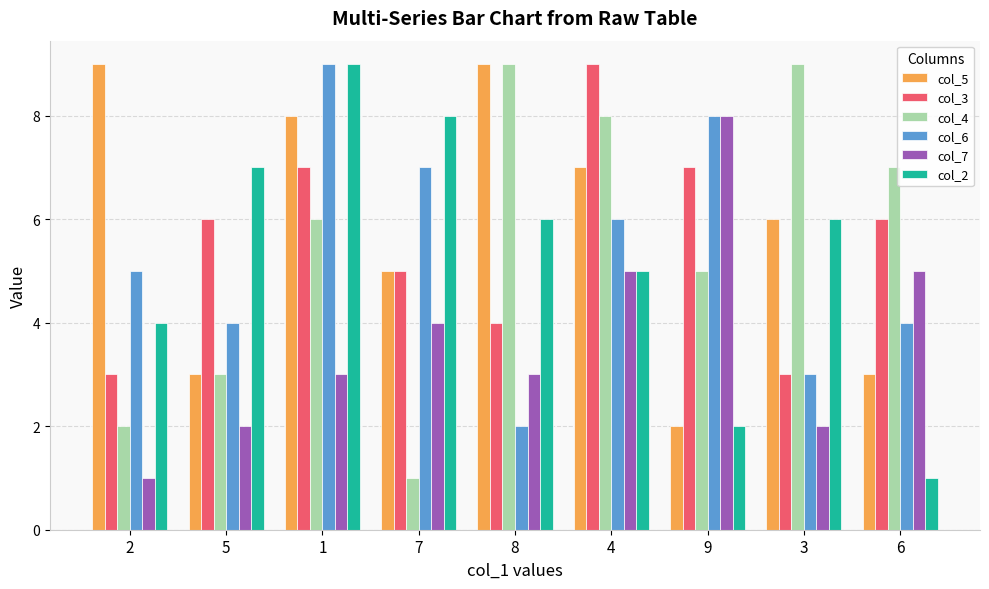

The value of col_5 at 6 is 3. True or false?

True